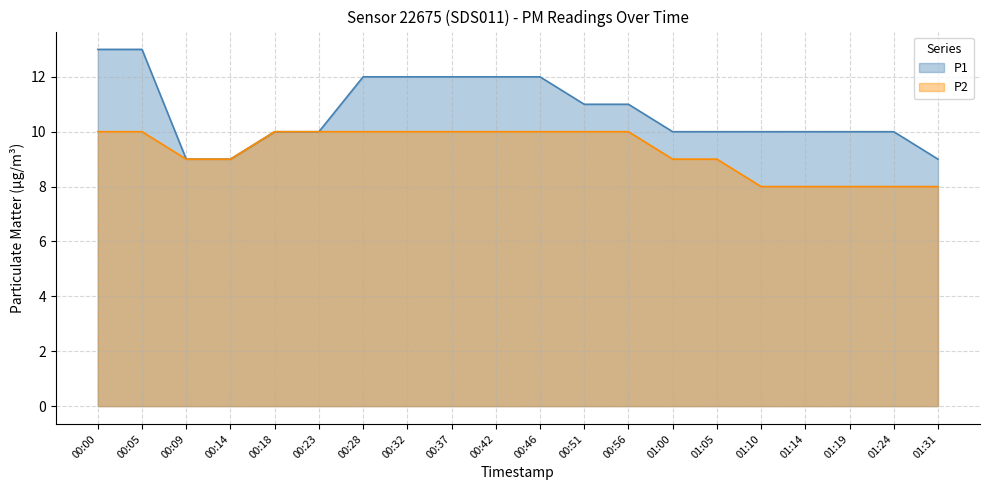

What position from the left is 00:18?

5